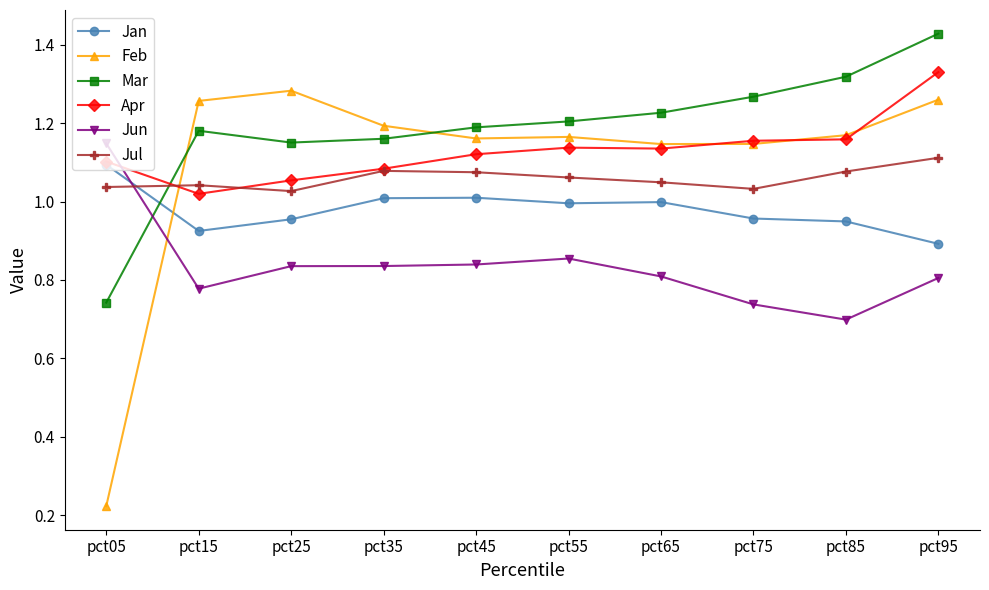

Which label corresponds to the smallest value in the chart?

pct05